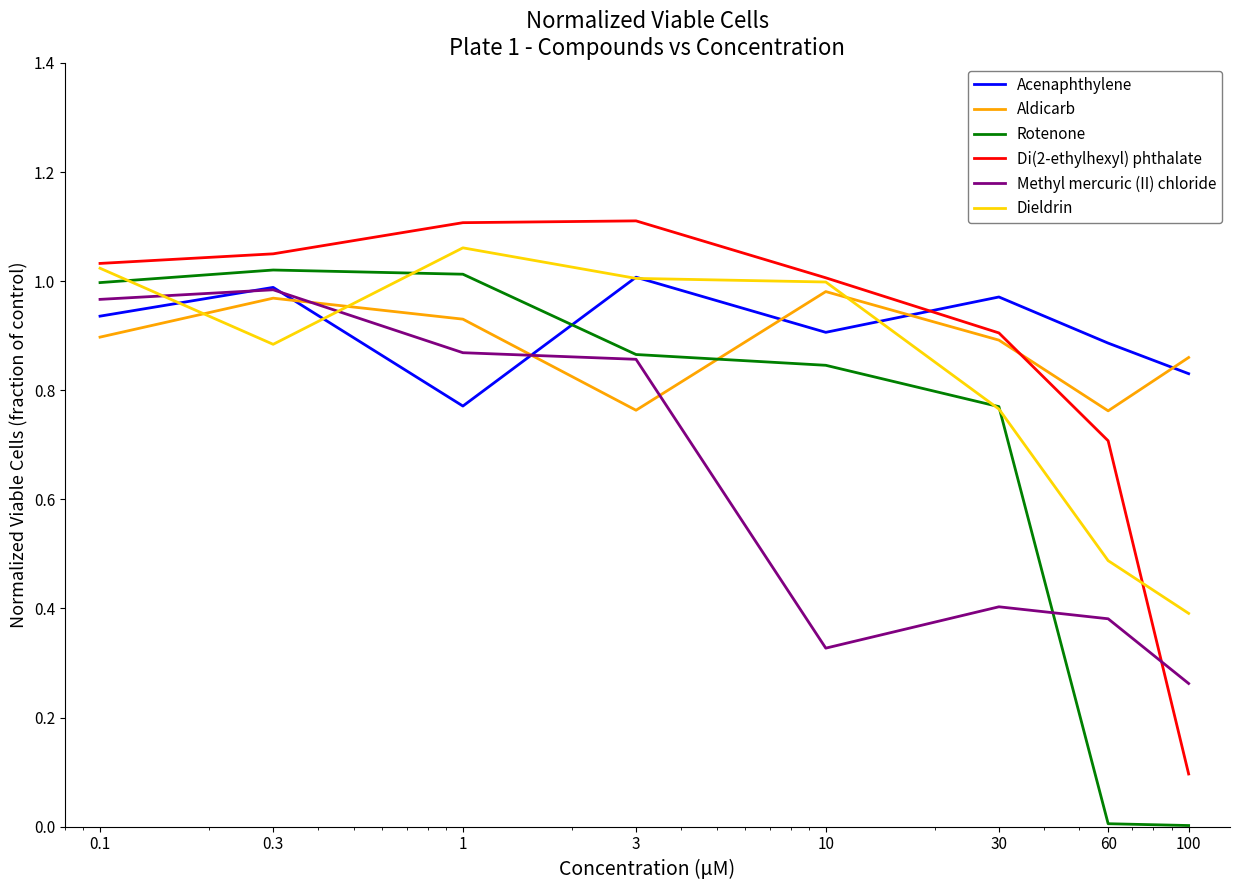

What is the difference between the second highest and second lowest values in the Aldicarb series?

0.2